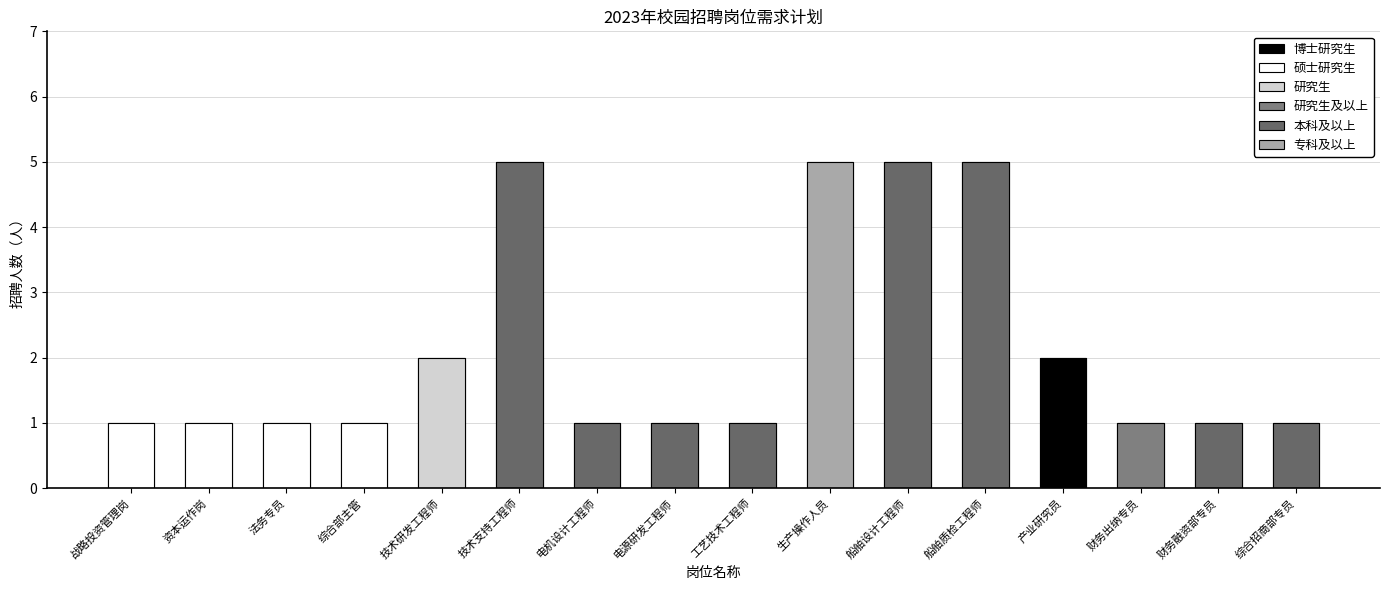

What is the average value?

2